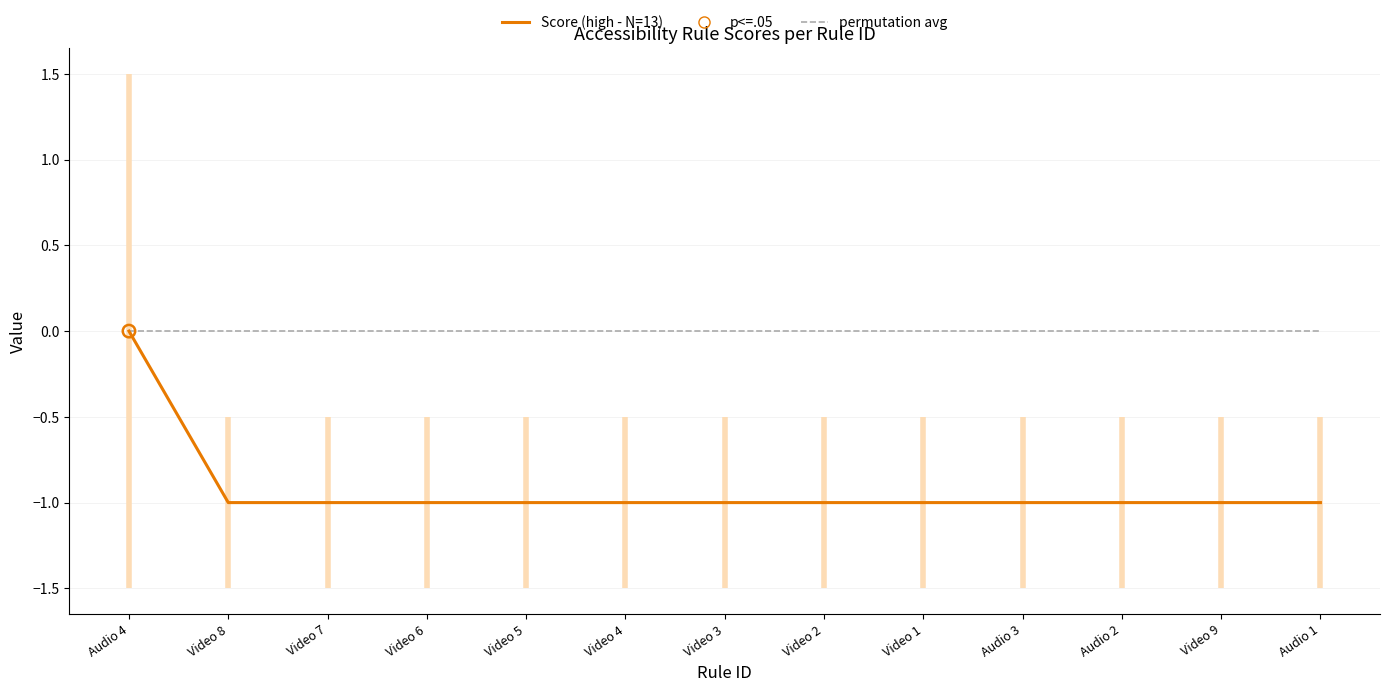

Which series has the largest Y range (max minus min)?

Score (high - N=13)